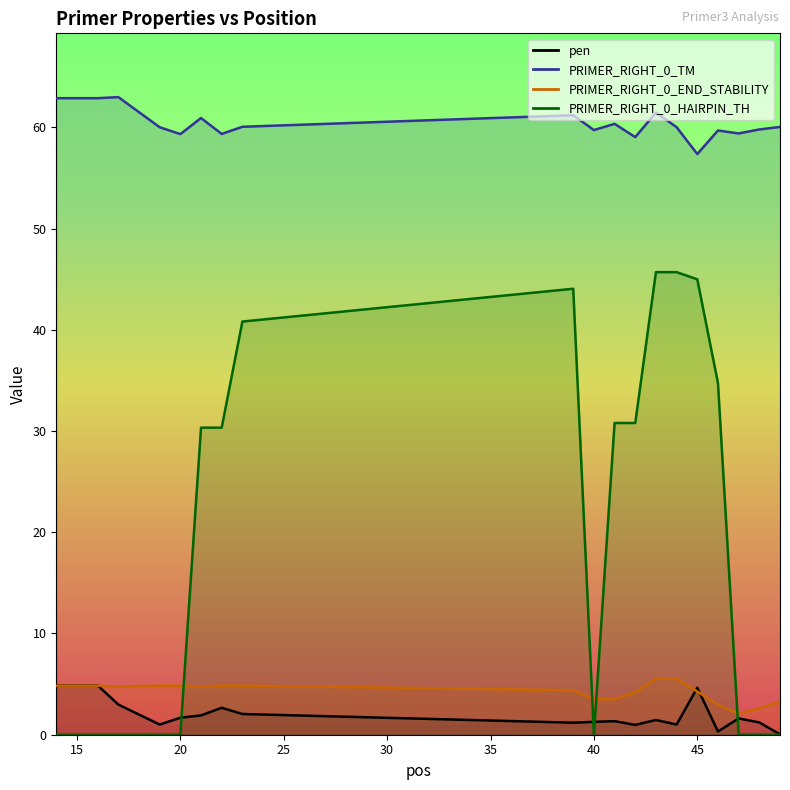

What is the difference between the highest and lowest values at 43?

60.0